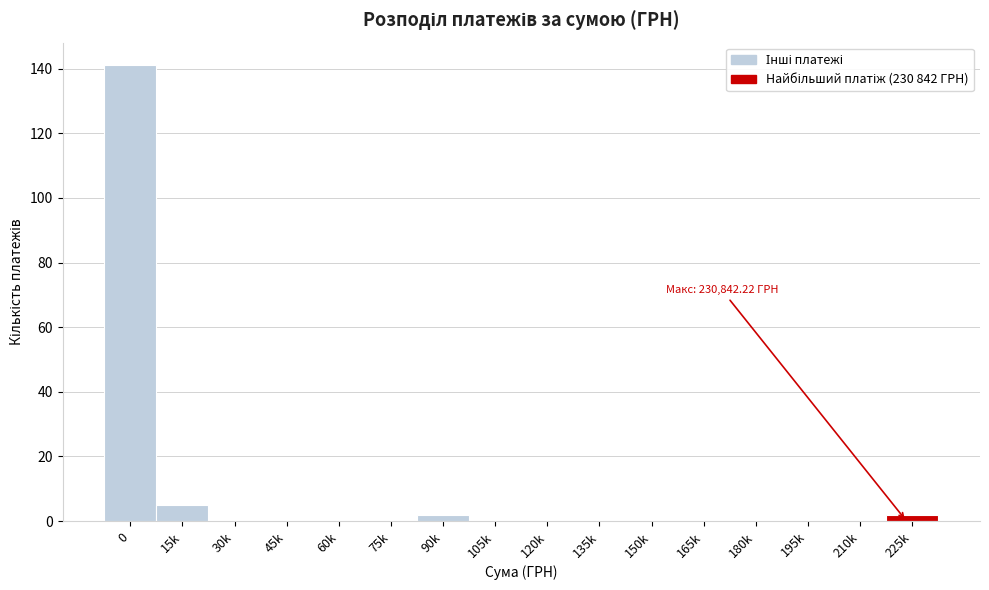

Reading right to left, transcribe all the data shown in this chart.

225k=2	210k=0	195k=0	180k=0	165k=0	150k=0	135k=0	120k=0	105k=0	90k=2	75k=0	60k=0	45k=0	30k=0	15k=5	0=141